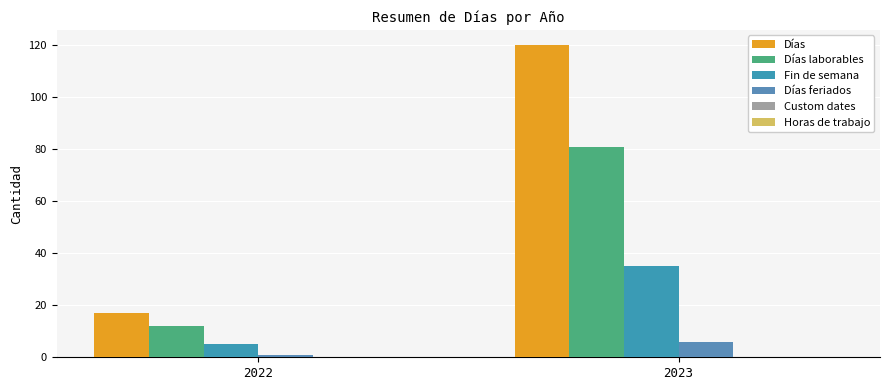

Reading left to right, extract all data points from this chart.

Días: 17	120
Días laborables: 12	81
Fin de semana: 5	35
Días feriados: 1	6
Custom dates: 0	0
Horas de trabajo: 0	0